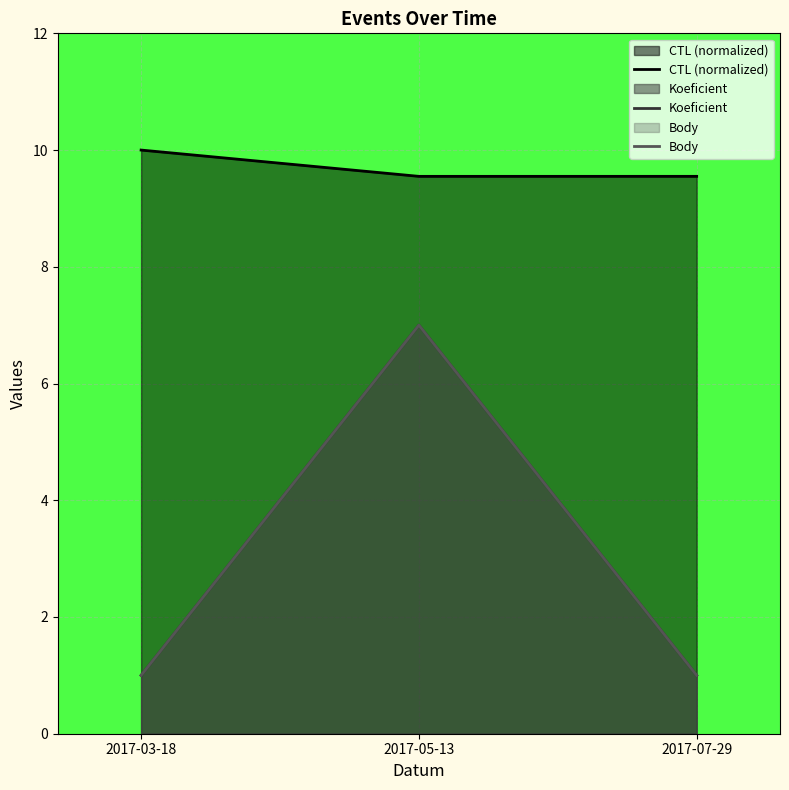

At which label does CTL (normalized) reach its minimum?

2017-05-13